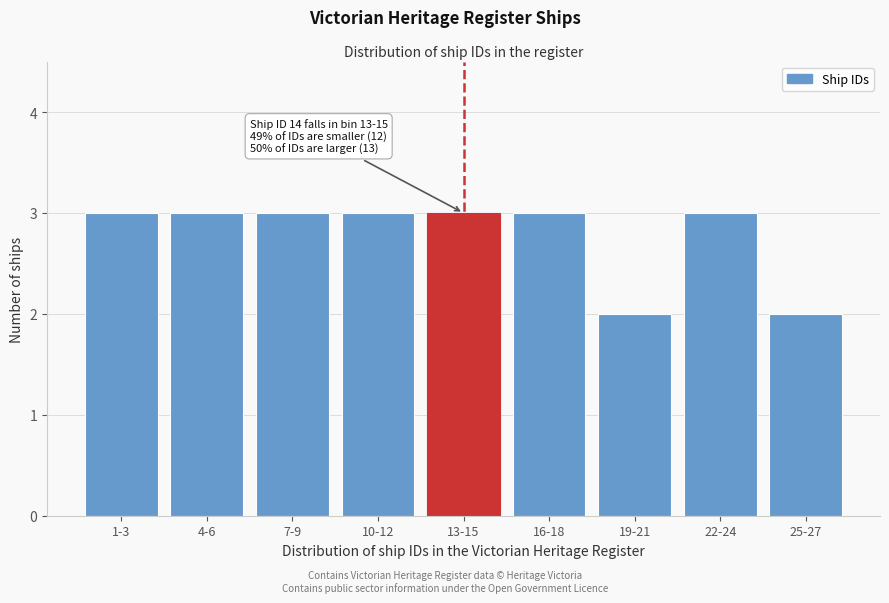

Reading right to left, what are all the values shown in this chart?

25-27=2	22-24=3	19-21=2	16-18=3	13-15=3	10-12=3	7-9=3	4-6=3	1-3=3